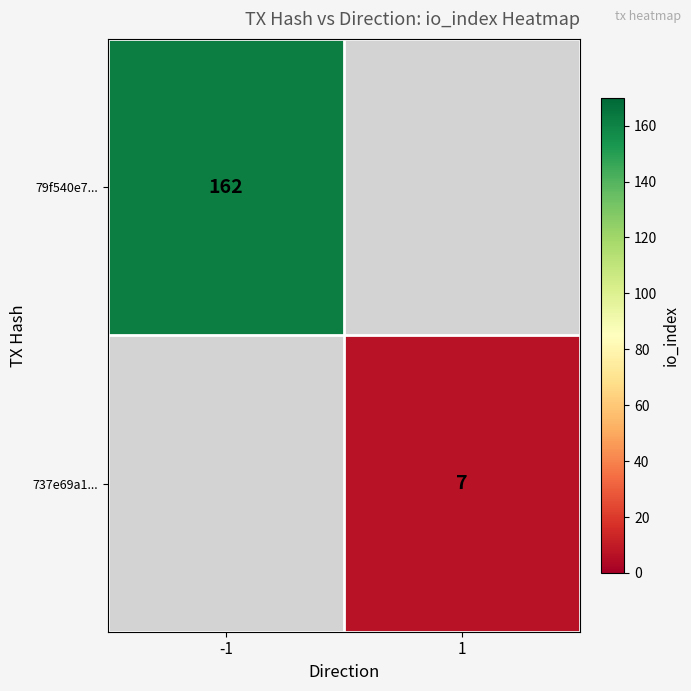

True or false: 79f540e7... has a value of 162 at -1.

True